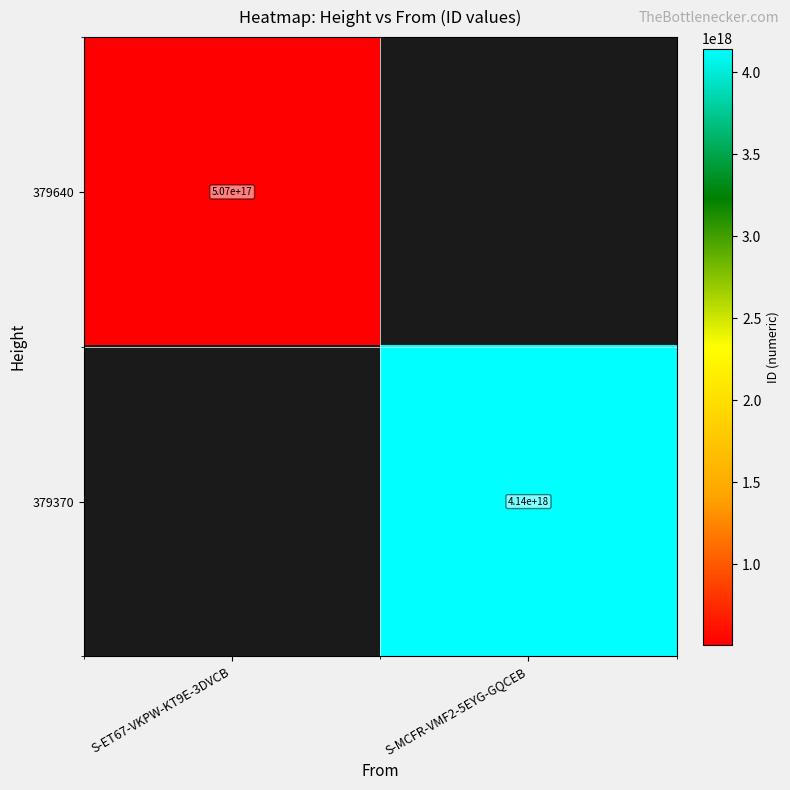

The value of 379370 at S-MCFR-VMF2-5EYG-GQCEB is 4140000000000000000. True or false?

True